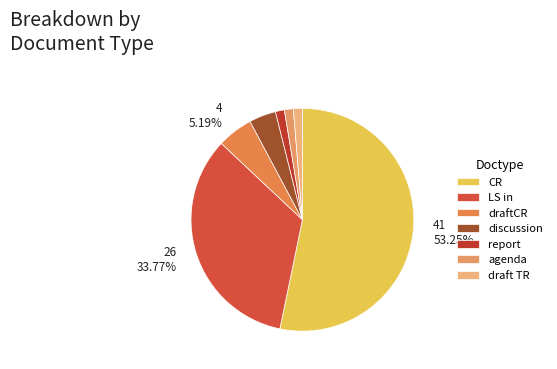

What percentage is the discussion slice, to the nearest percent?

4%